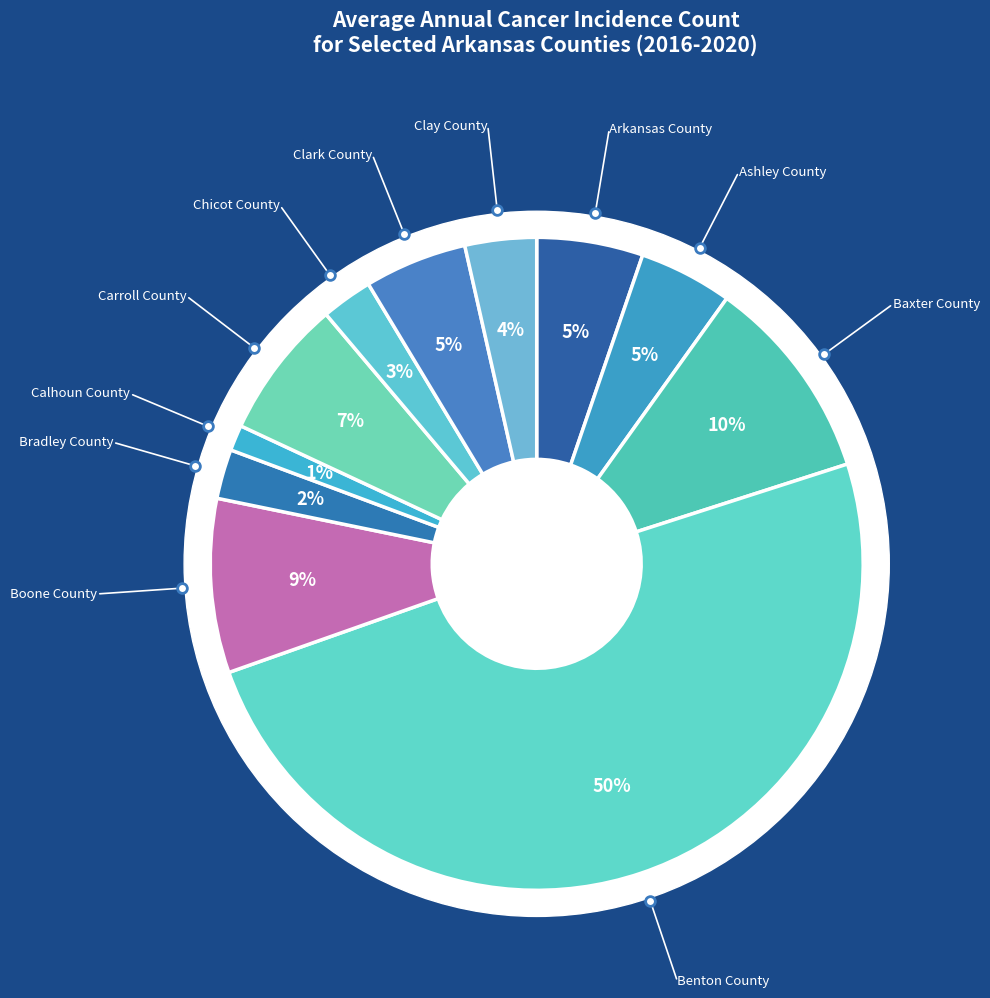

How many segments does this pie chart have?

11